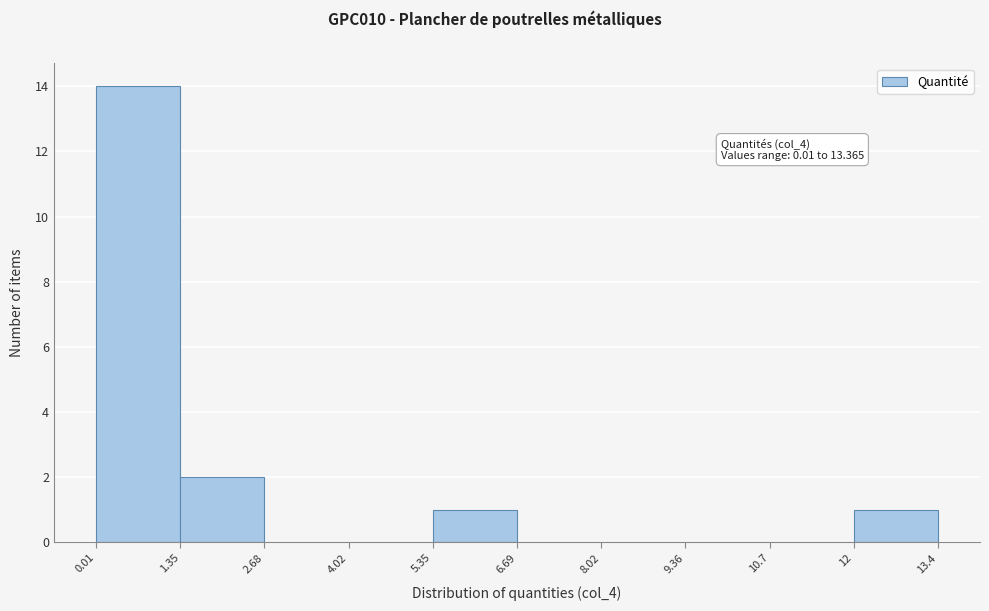

Which range on the x-axis has the tallest bar?

0.01 to 1.35